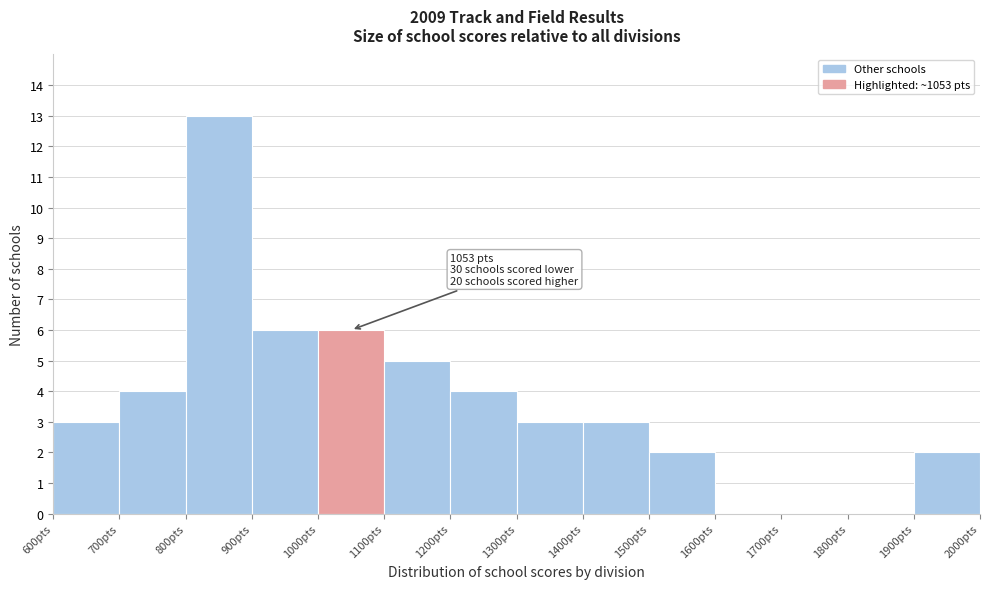

Which range on the x-axis has the tallest bar?

800 to 900